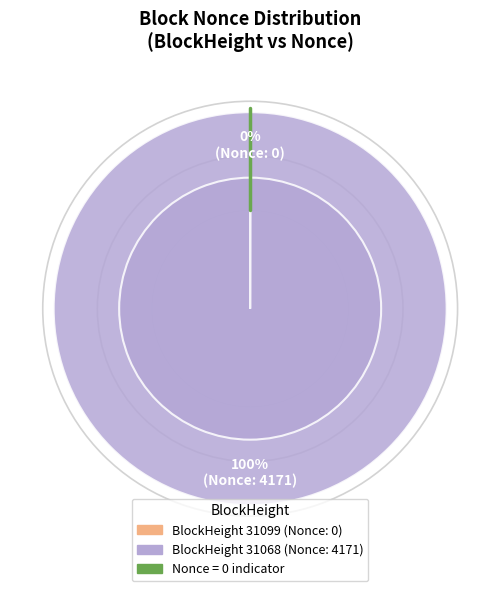

To the nearest percent, what is the combined percentage of 31068 and 31099?

100%